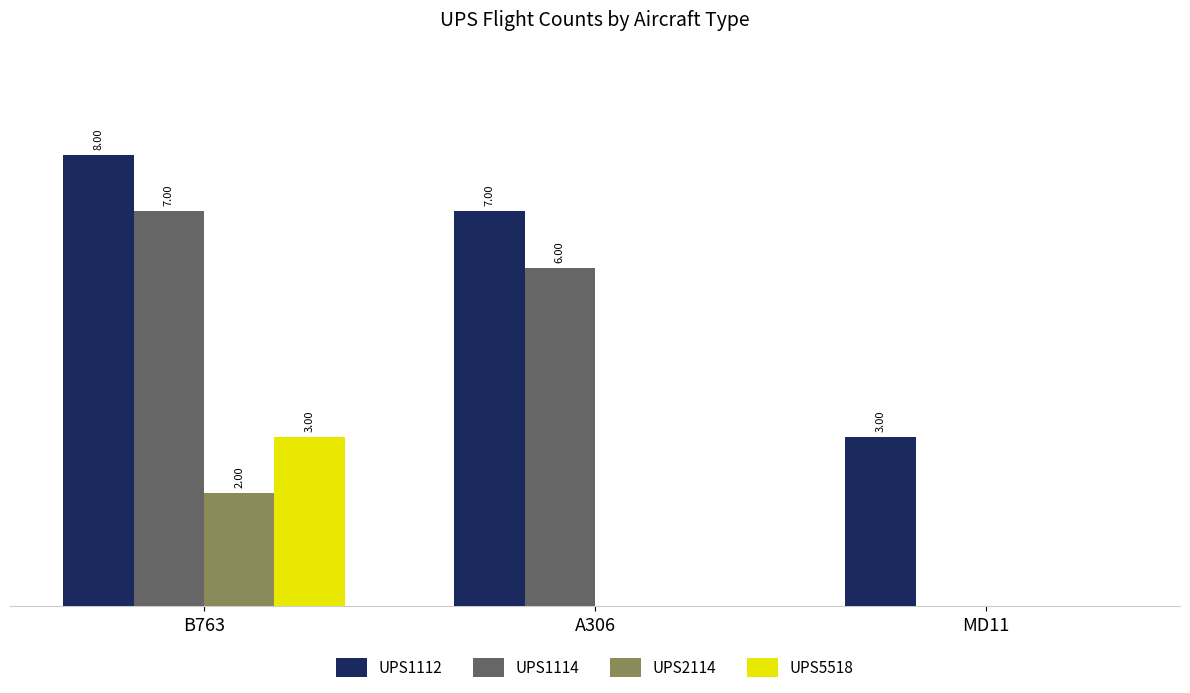

Which series has the largest total across all categories?

UPS1112